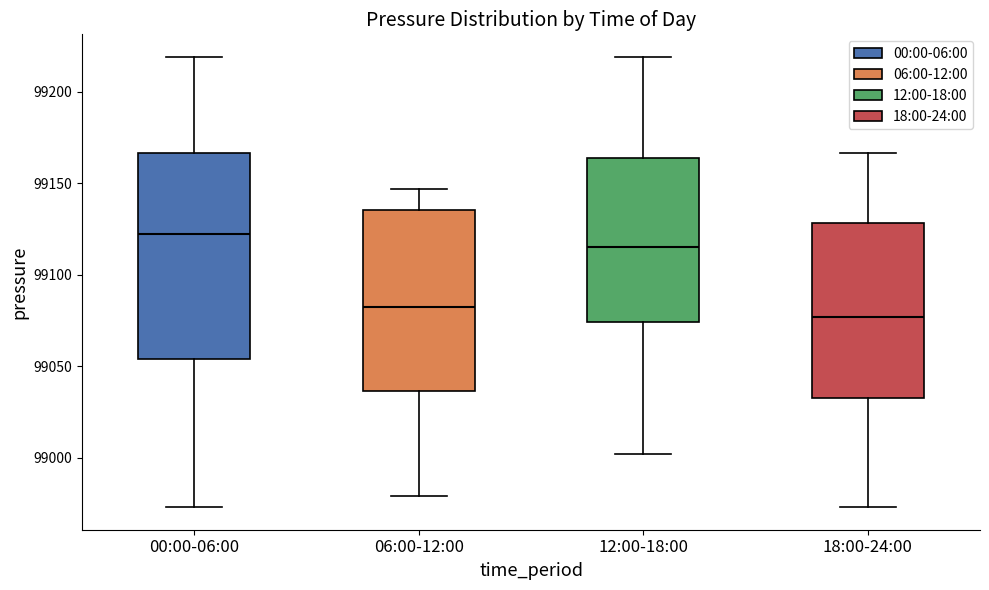

Reading left to right, transcribe this box plot: for each box, give where its median line is, the range the box spans, and where its two whiskers end, as read against the y-axis. The values are not printed on the chart, so give them approximately, as read against the axis.

00:00-06:00: median 99120, box 99055 to 99165, whiskers 98975 to 99220
06:00-12:00: median 99085, box 99035 to 99135, whiskers 98980 to 99145
12:00-18:00: median 99115, box 99075 to 99165, whiskers 99000 to 99220
18:00-24:00: median 99075, box 99035 to 99130, whiskers 98975 to 99165